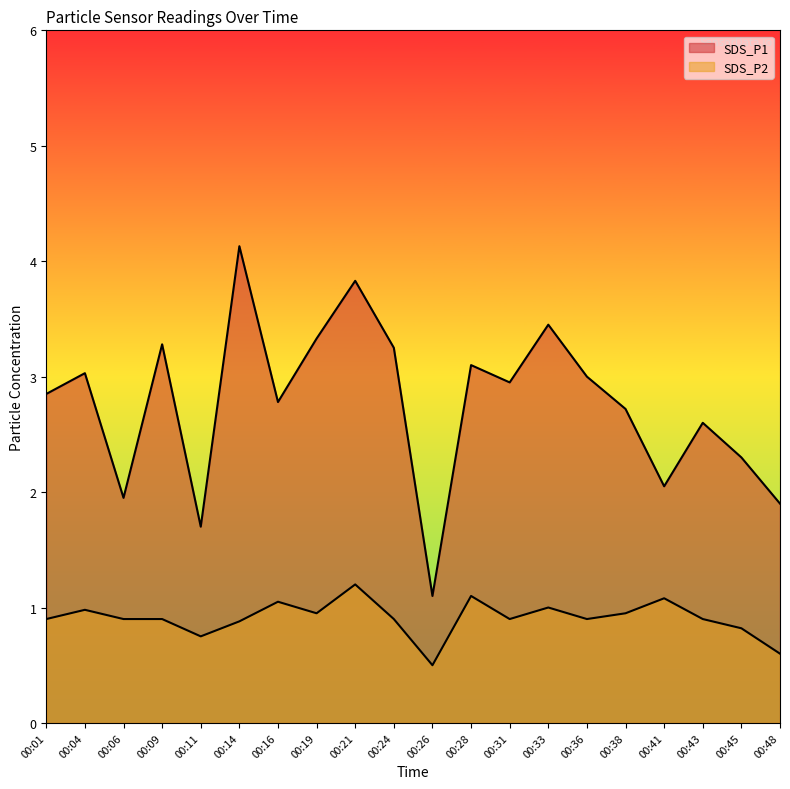

List the series in order of their peak value, highest first.

SDS_P1, SDS_P2